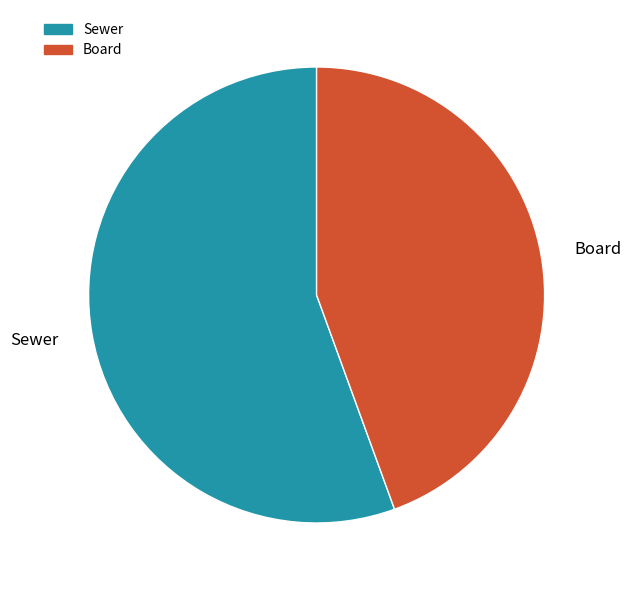

What is the ratio of the value at Board to the value at Sewer?

0.8